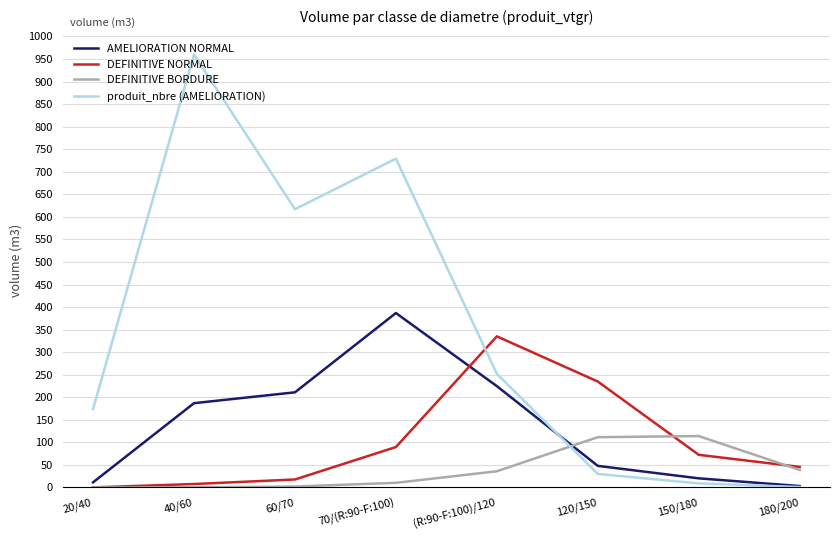

What is the minimum value for AMELIORATION NORMAL?

3.1